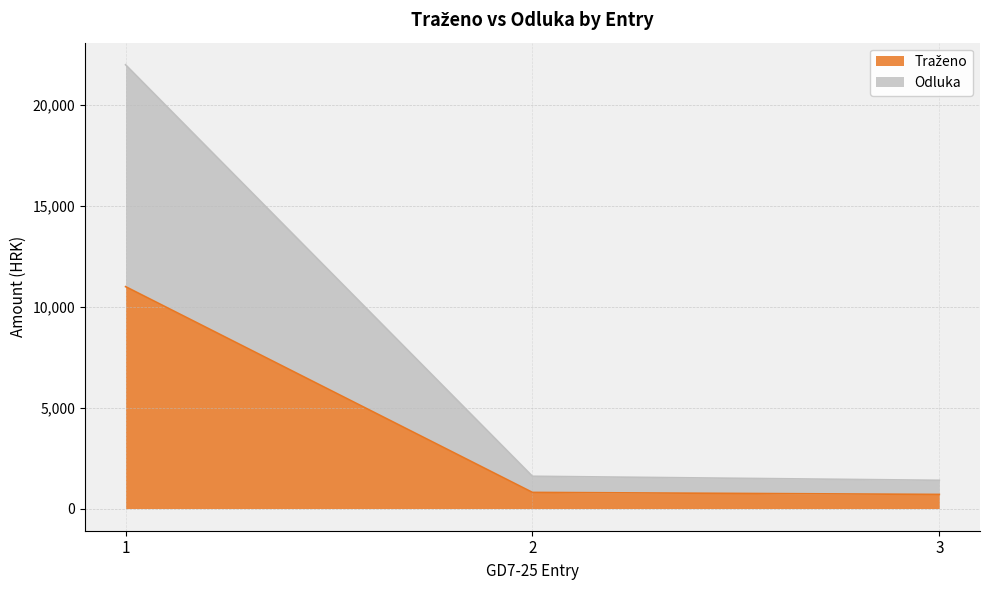

What is the value of the Traženo point at the 1st from the left?

11000